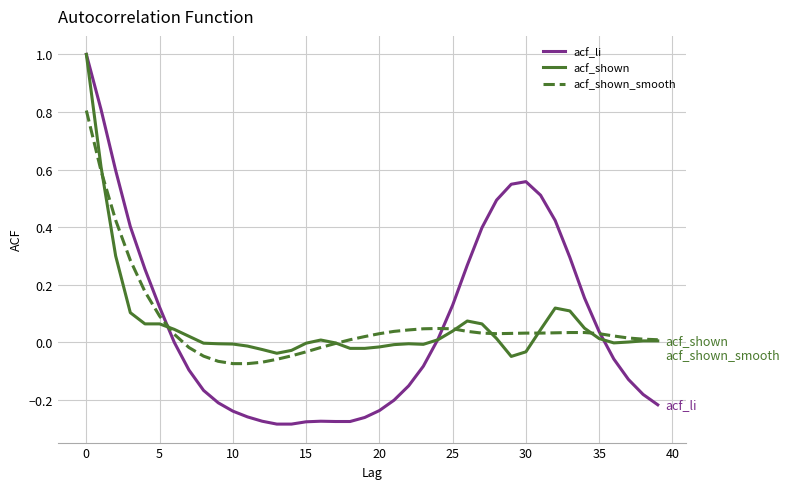

Which series has the largest range (max minus min)?

acf_li